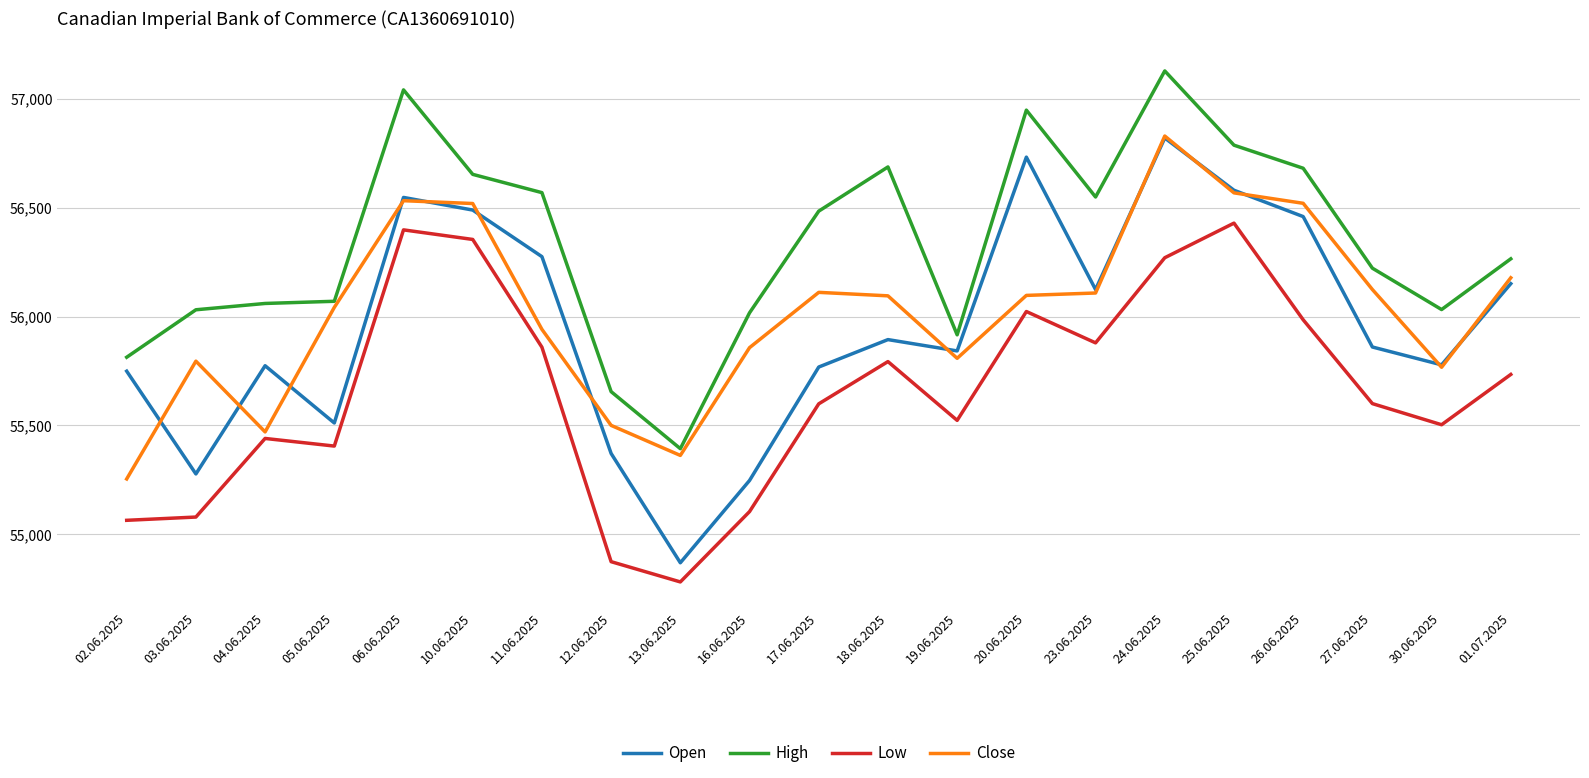

True or false: Low and Open cross at least once.

False